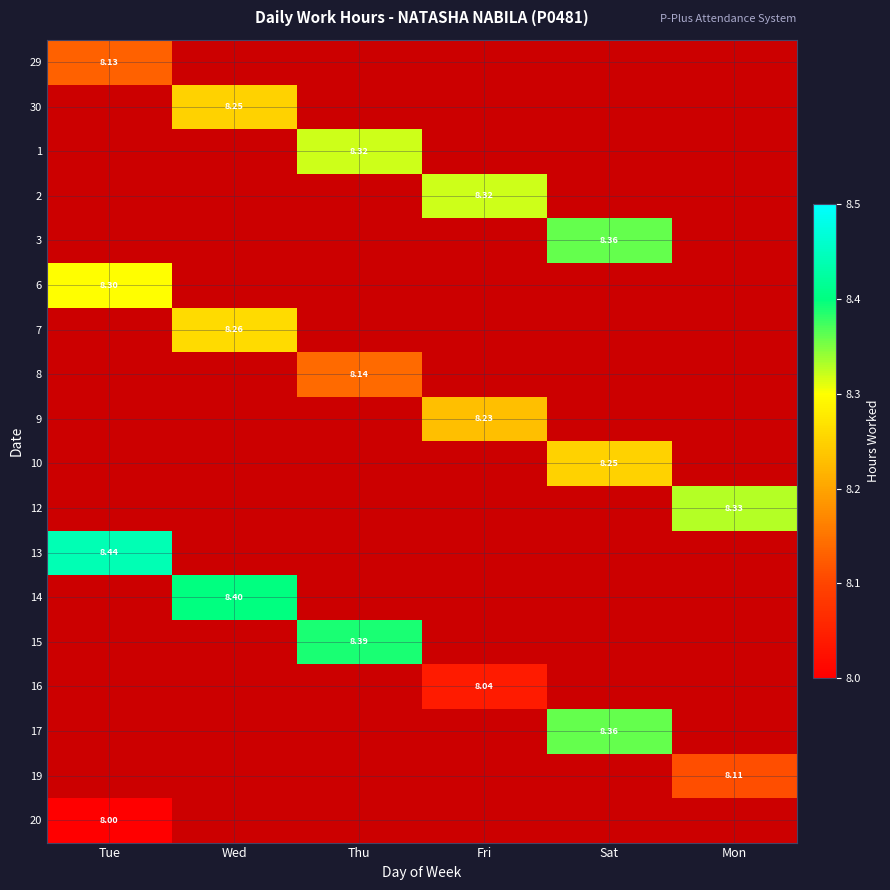

List the labels in order of 17 value, largest first.

Tue, Wed, Thu, Fri, Sat, Mon